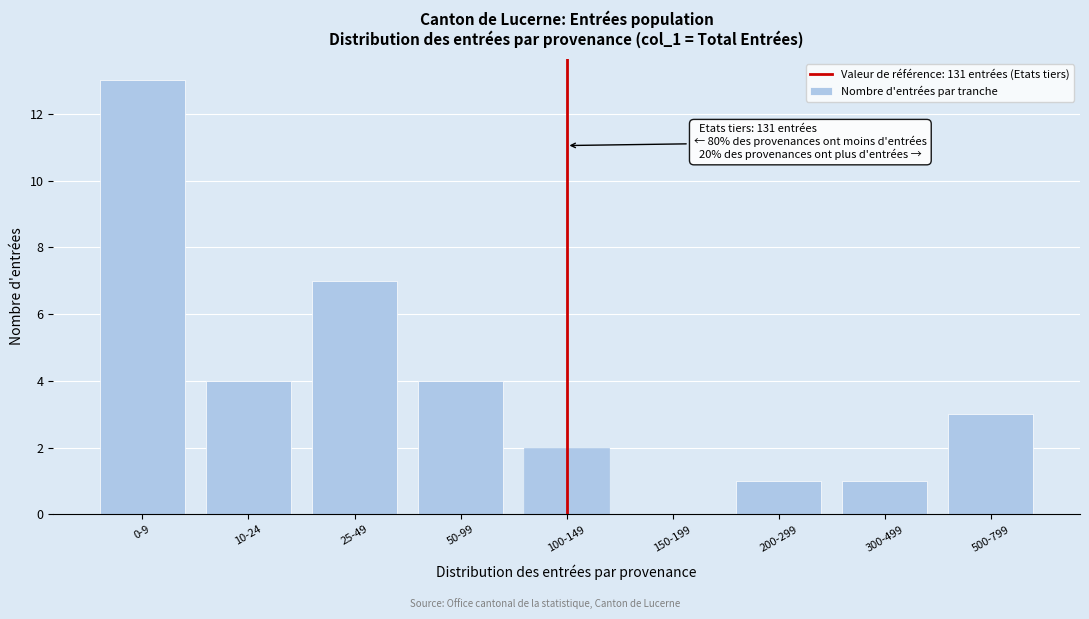

Reading left to right, what are all the values shown in this chart?

0-9=13	10-24=4	25-49=7	50-99=4	100-149=2	150-199=0	200-299=1	300-499=1	500-799=3